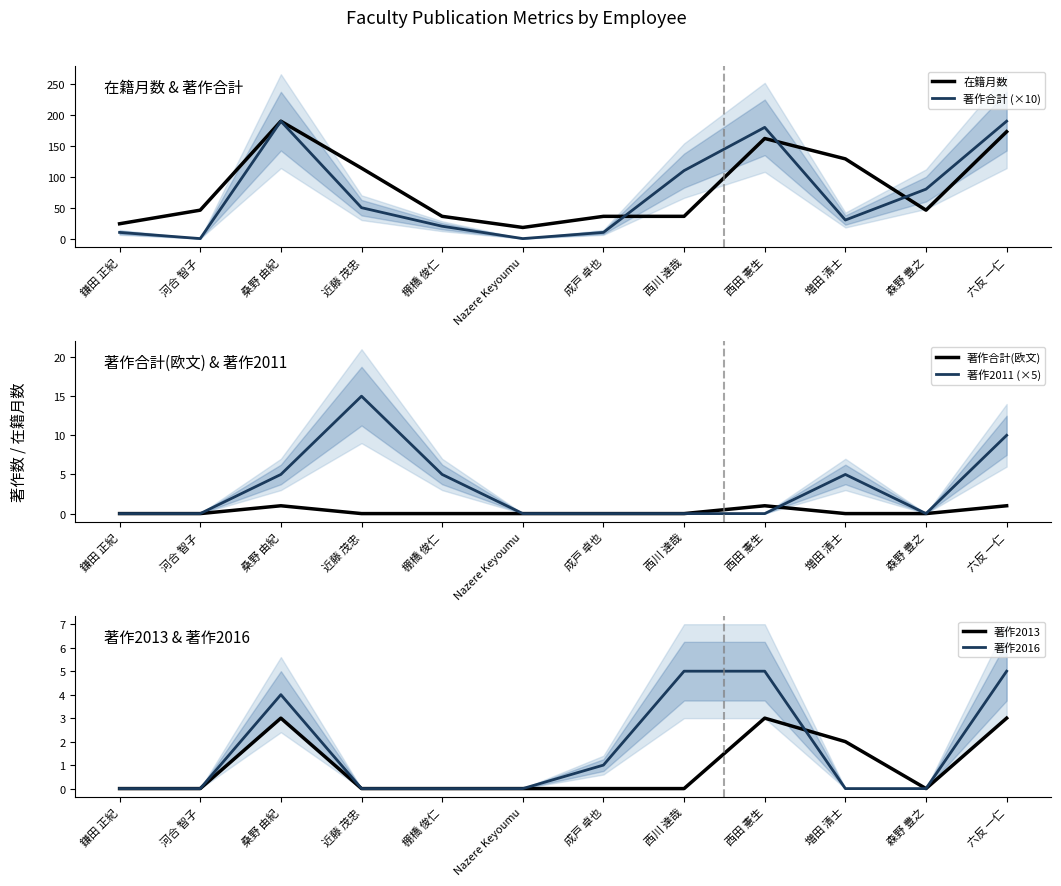

Is the value of 著作合計 (×10) at 六反 一仁 greater than the value of 著作合計(欧文) at 鎌田 正紀?

Yes